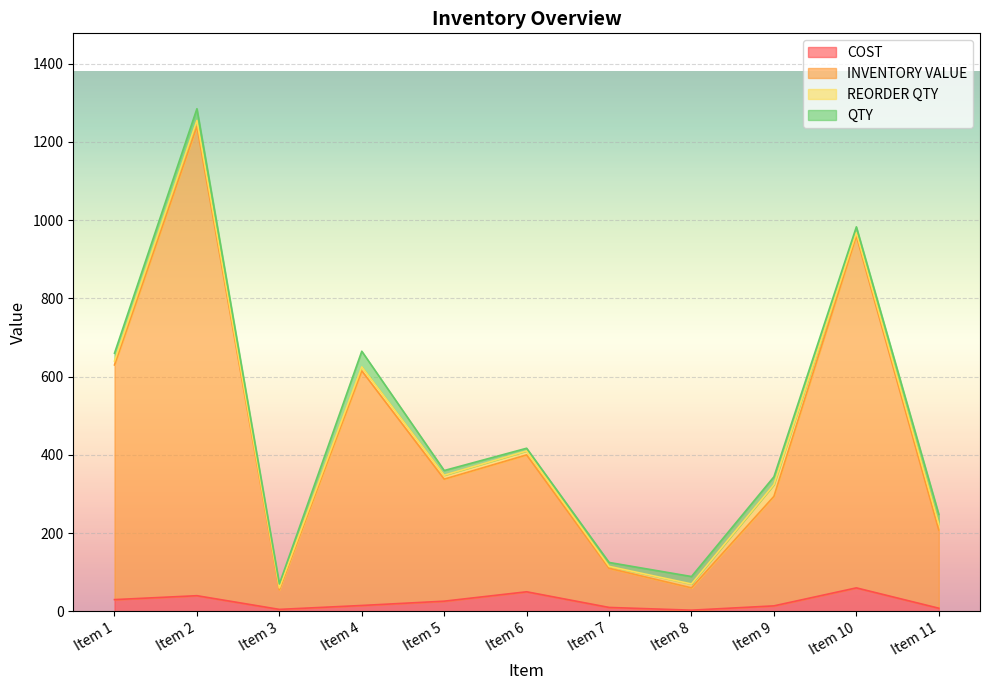

How many values in the COST series exceed 15?

5